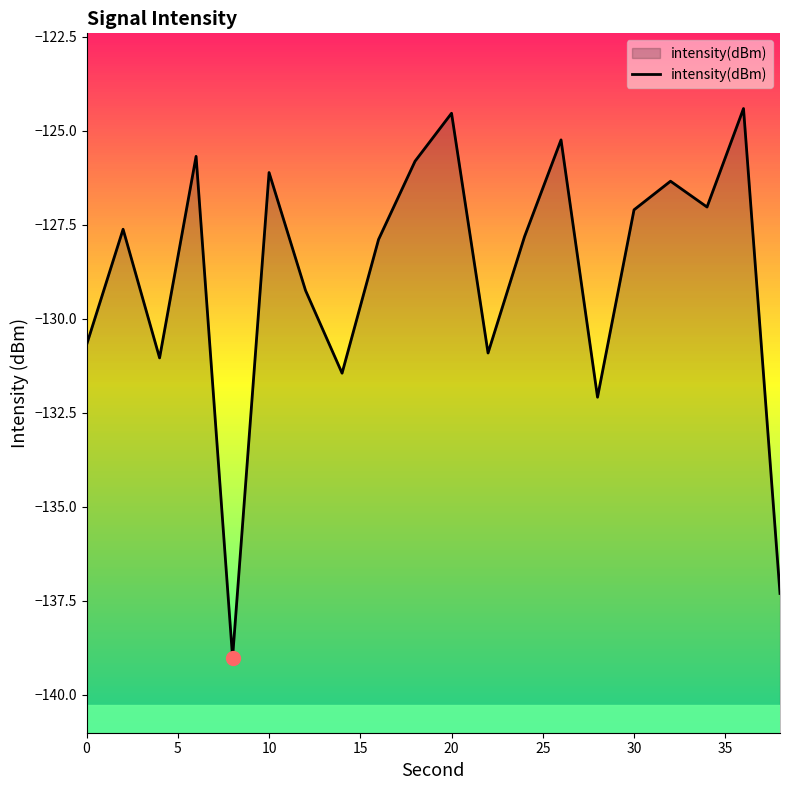

What is the maximum value shown in the chart?

-124.4